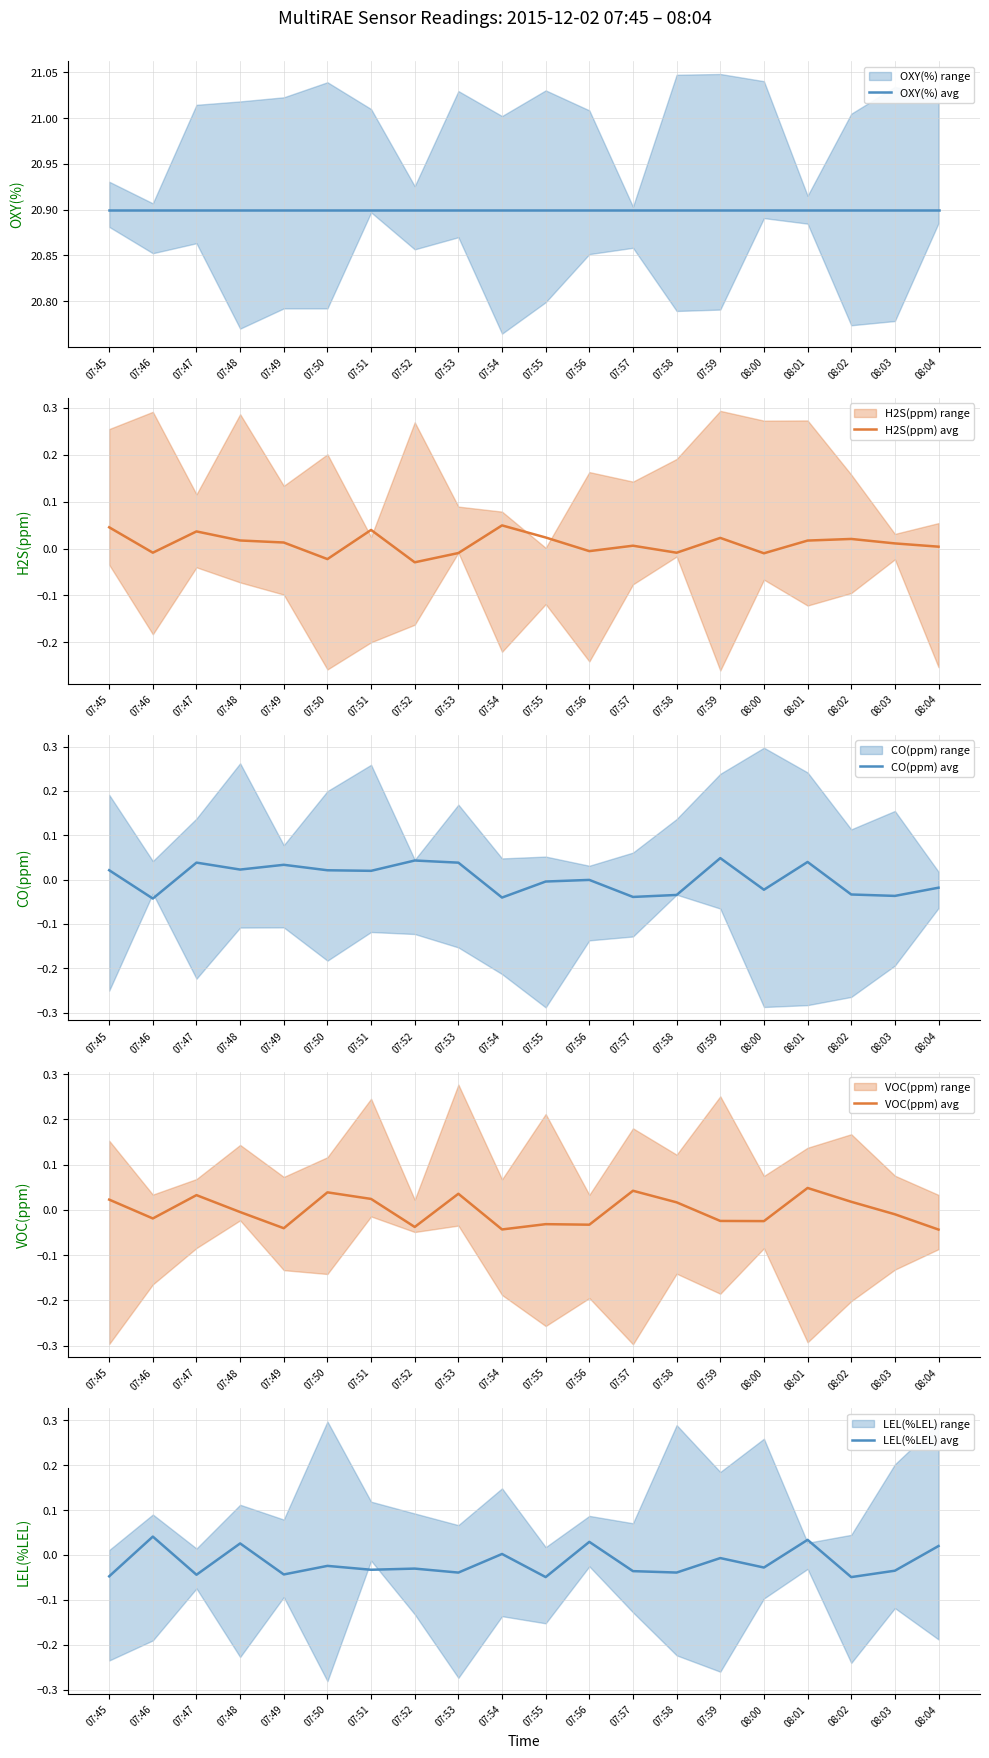

What is the label of the 14th point from the right?

07:51